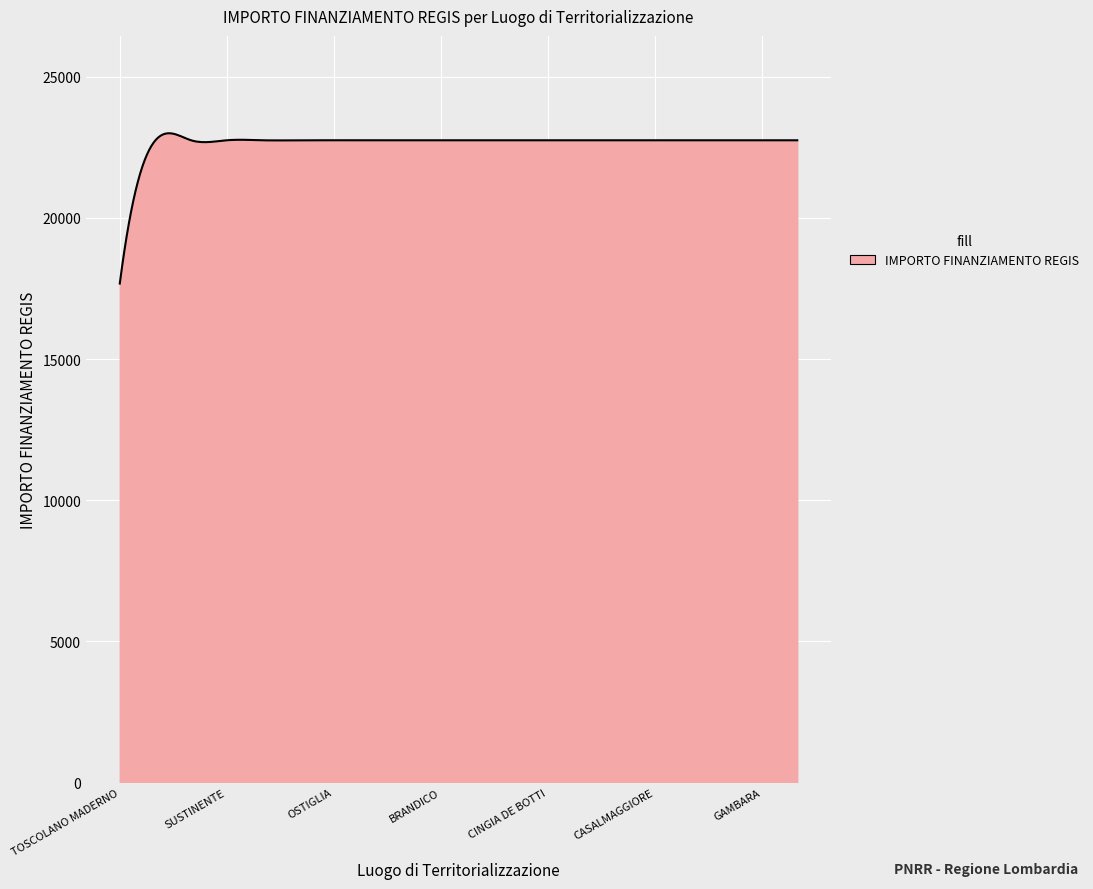

What is the greatest value displayed?

22998.8